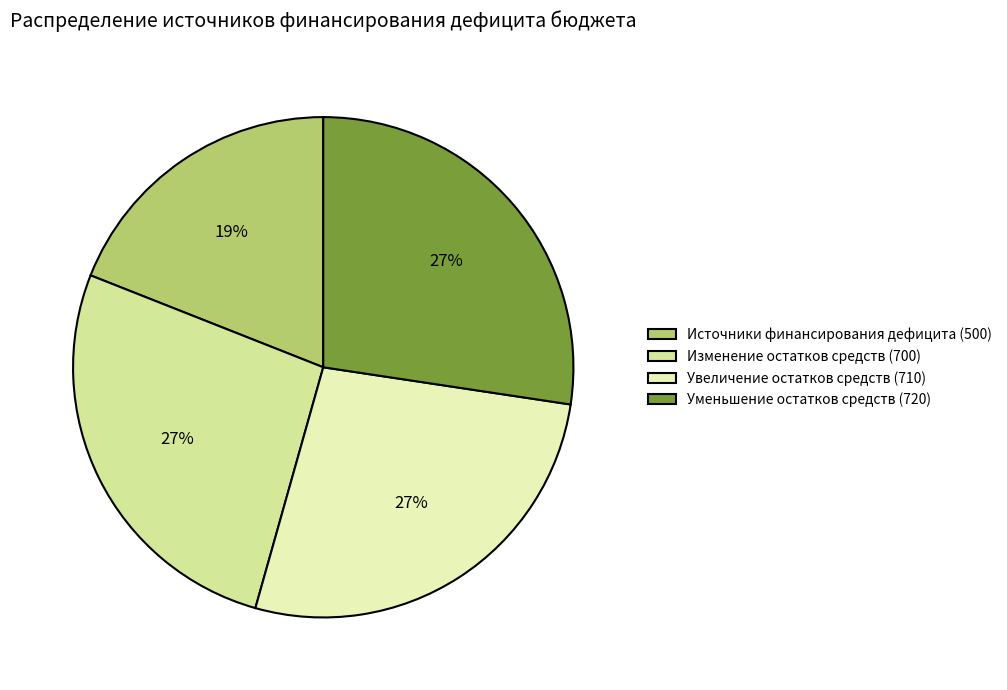

Which category has the smallest portion of the pie?

Источники финансирования дефицита (500)